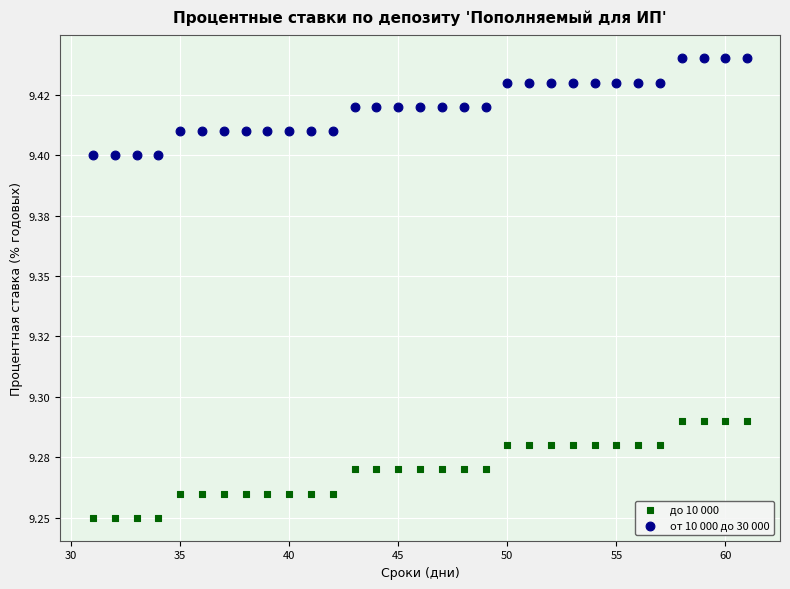

Which series reaches the minimum Y coordinate?

до 10 000